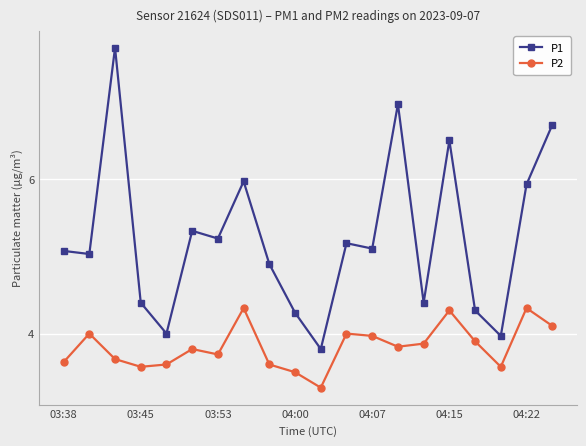

True or false: P2 has more than 1 interior local peaks.

True